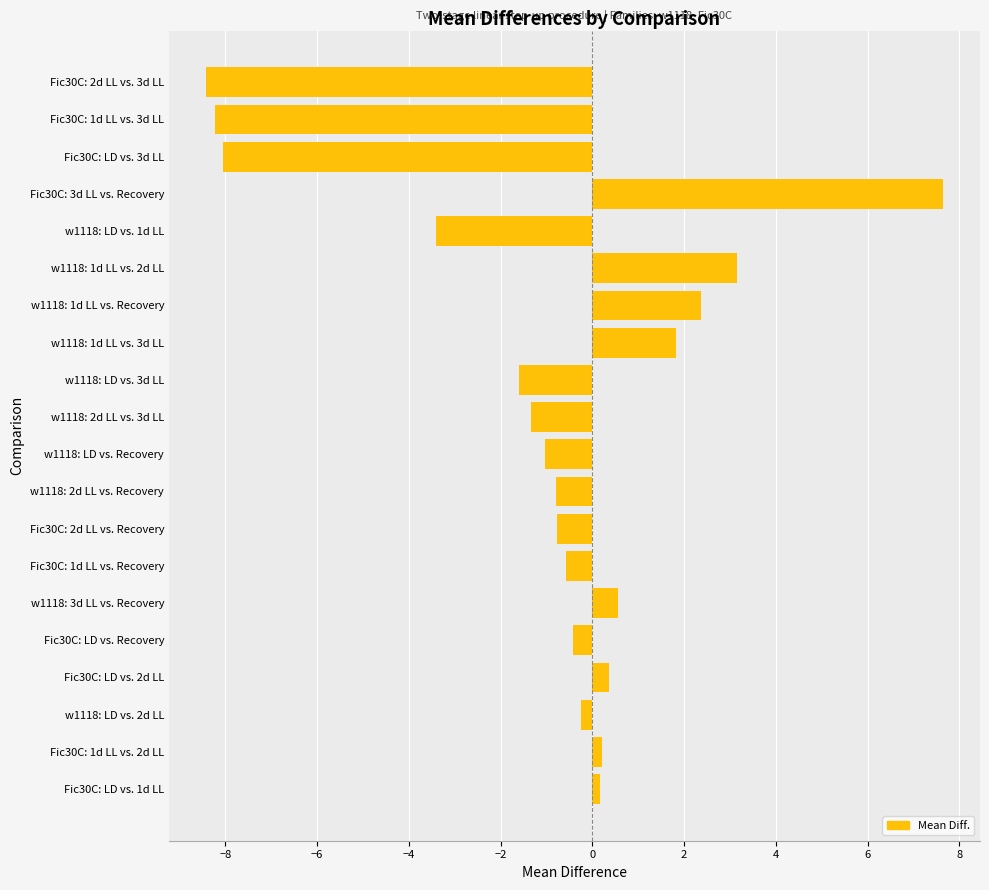

What is the average value?

-0.9